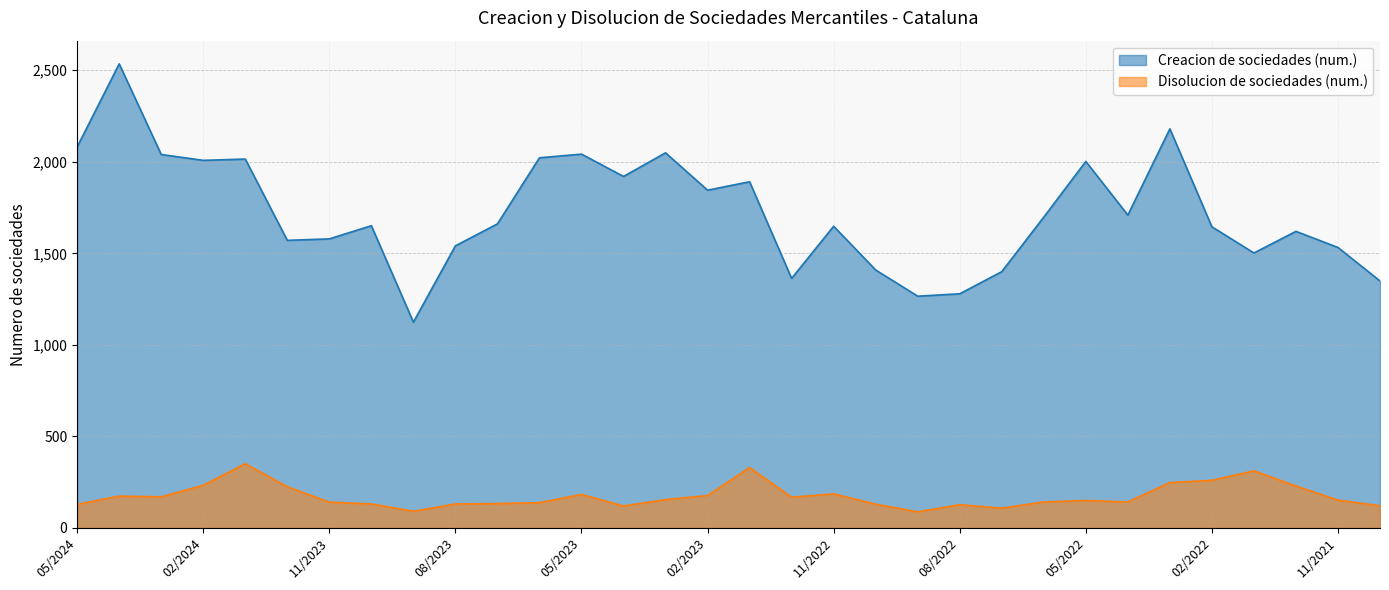

Count the number of categories in the chart.

32